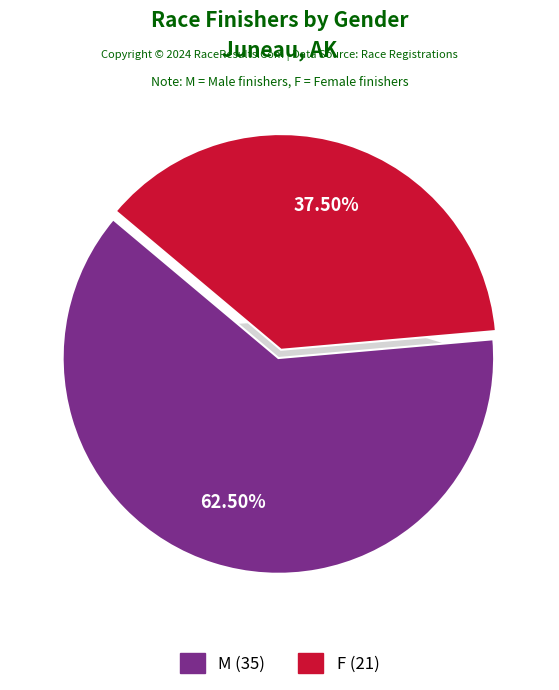

Is it true that F is 38% of the pie?

True